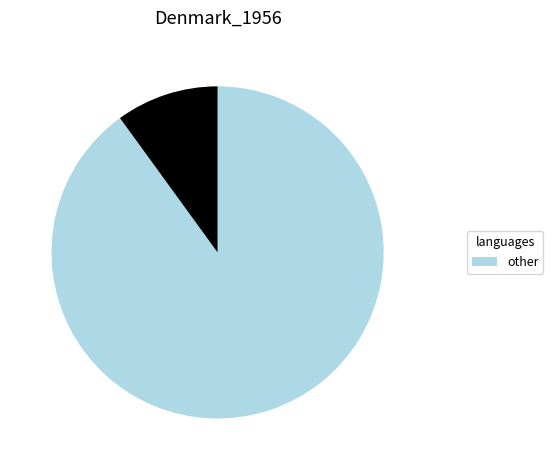

Is there a majority slice in this chart?

Yes